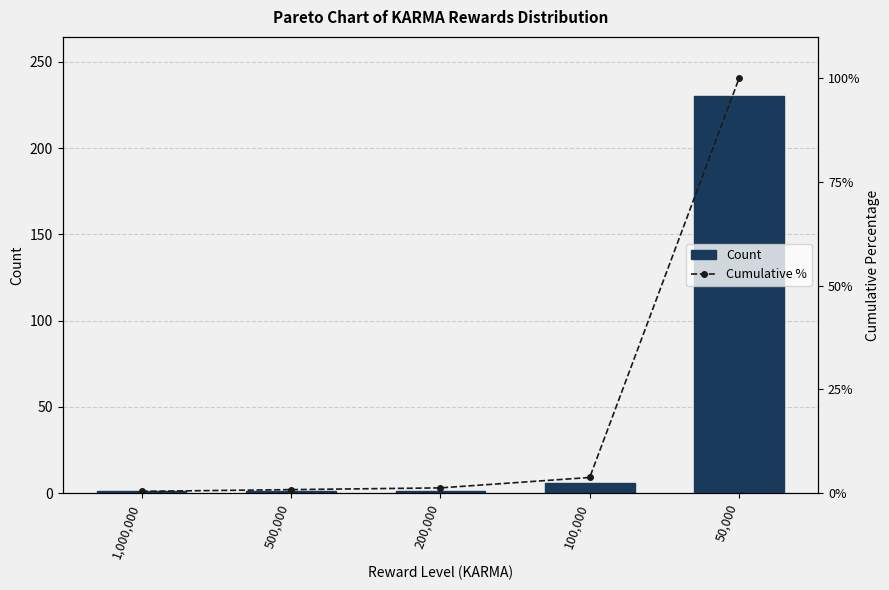

What are all the series names shown in the legend?

Count, Cumulative %